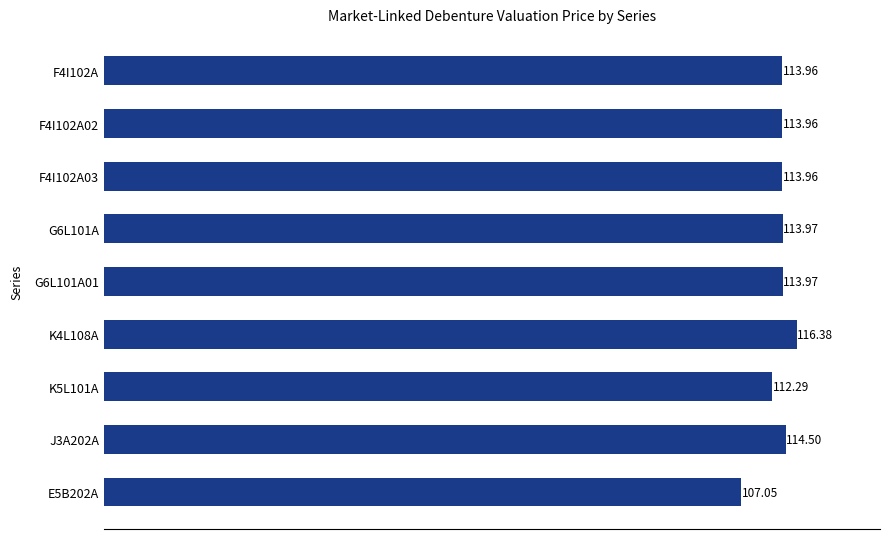

At which label is the value closest to 111?

K5L101A